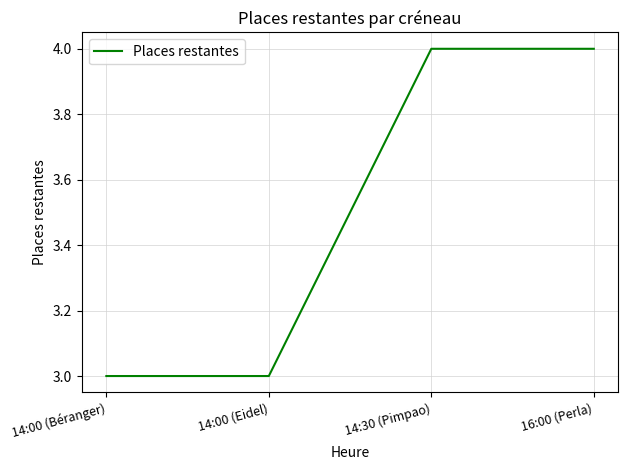

True or false: the data shows 6 at 14:30 (Pimpao).

False